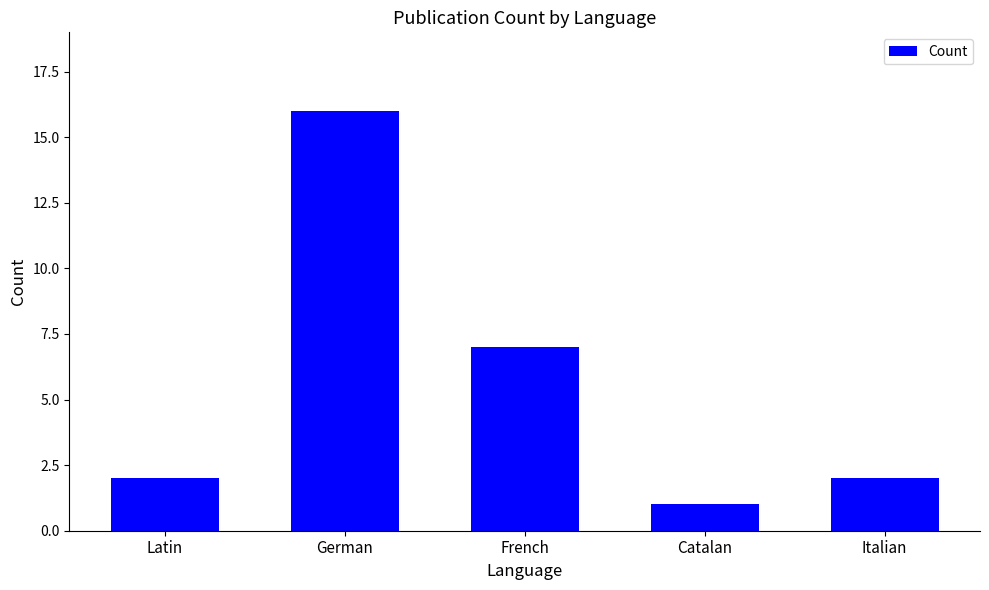

What is the minimum value shown in the chart?

1